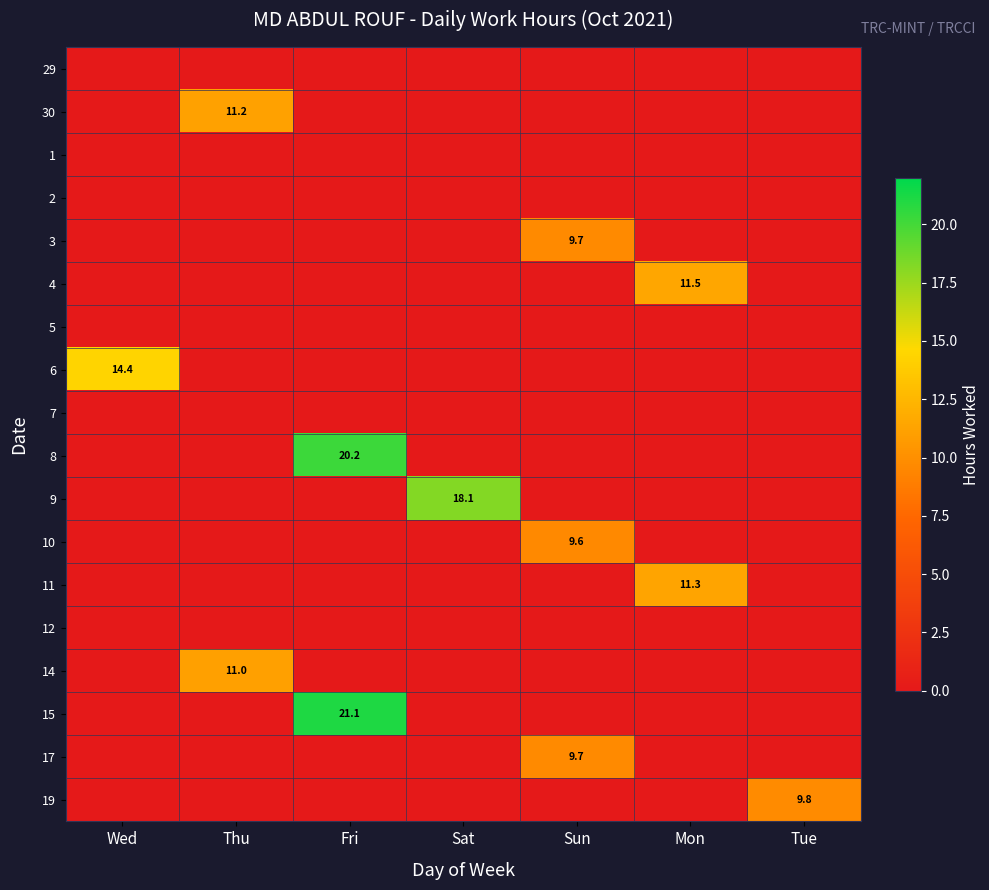

The value of 9 at Sat is 18.1. True or false?

True